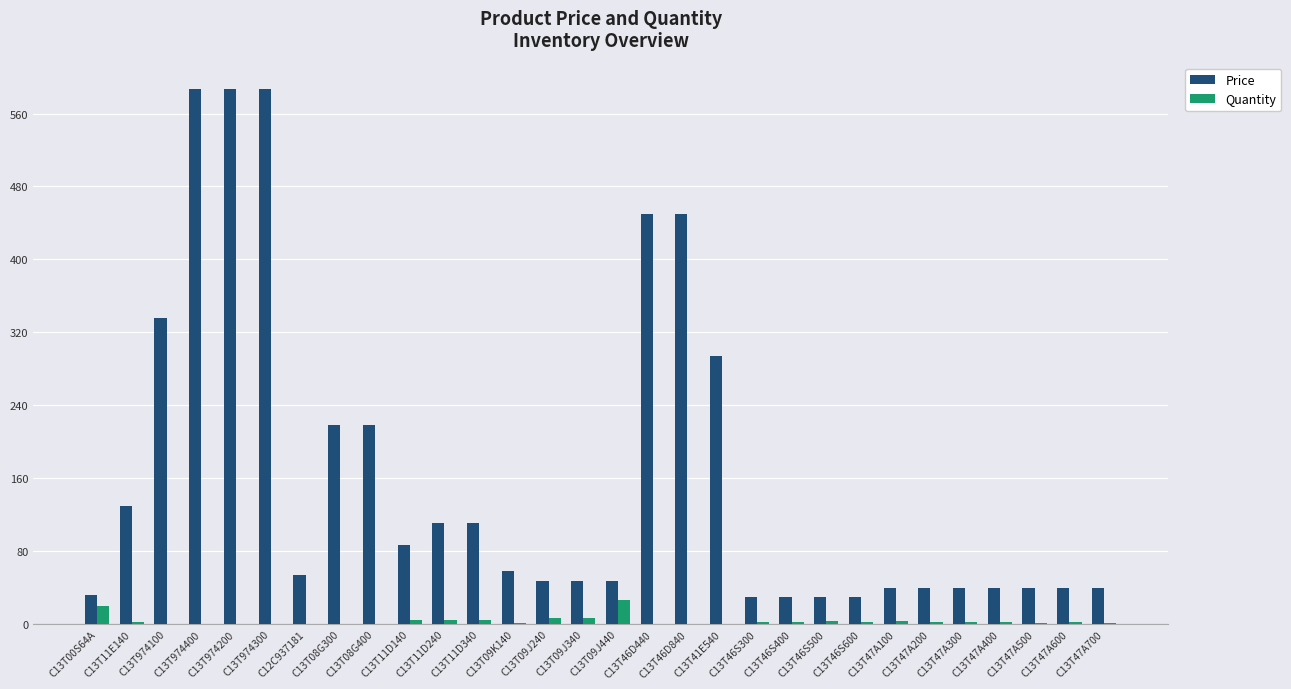

What is the spread (max minus min) of values at C13T974200?

586.5